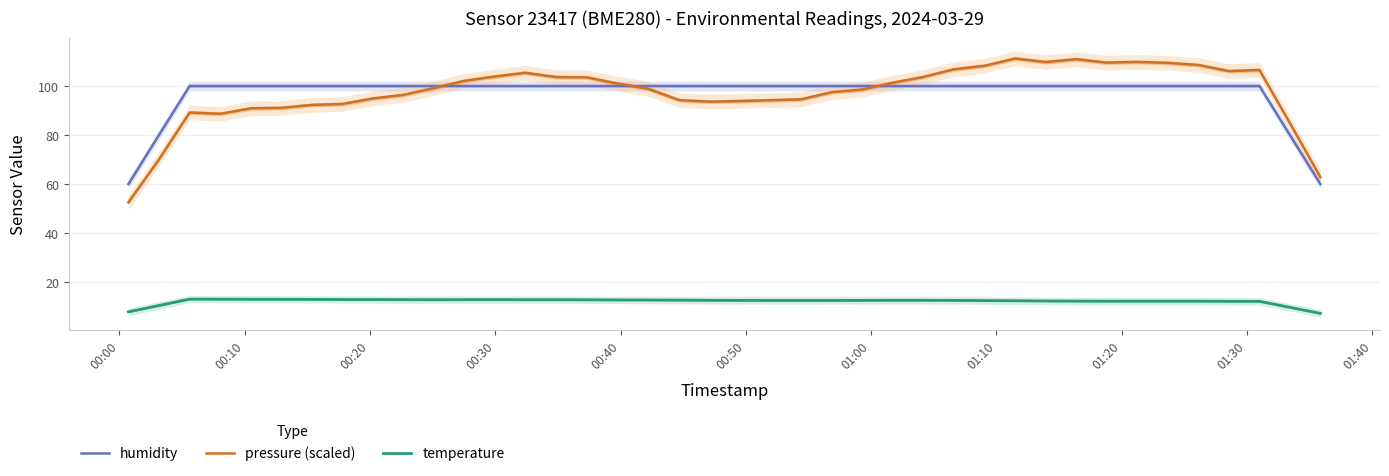

How many lines are shown in the chart?

3